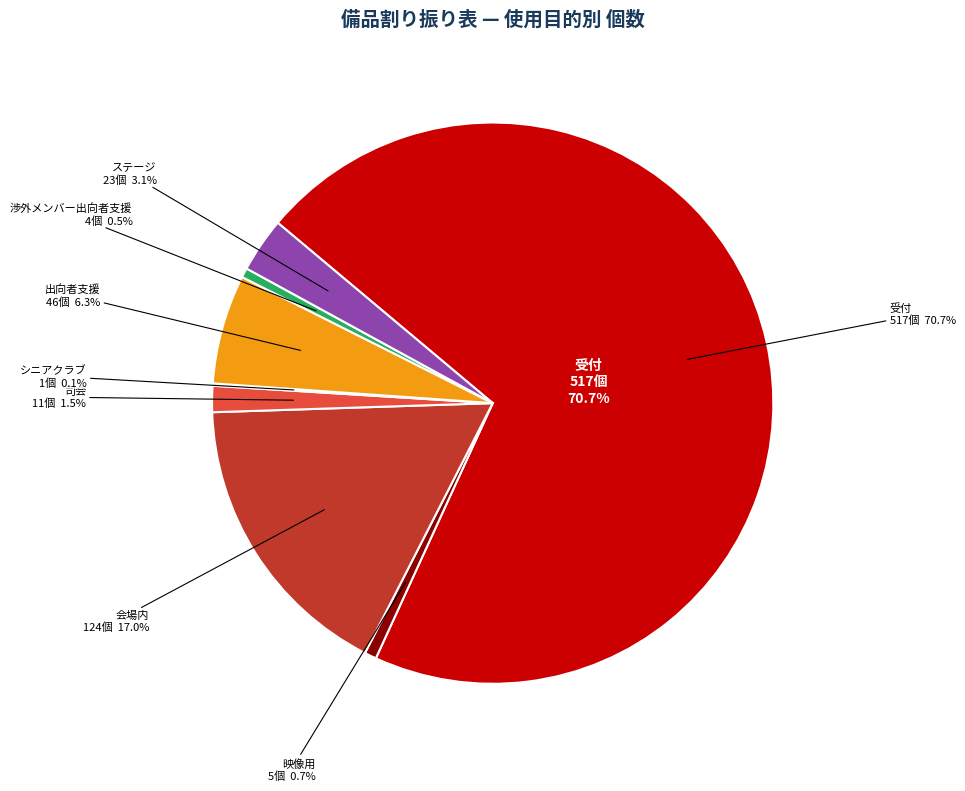

What percentage is the 映像用 slice, to the nearest percent?

1%